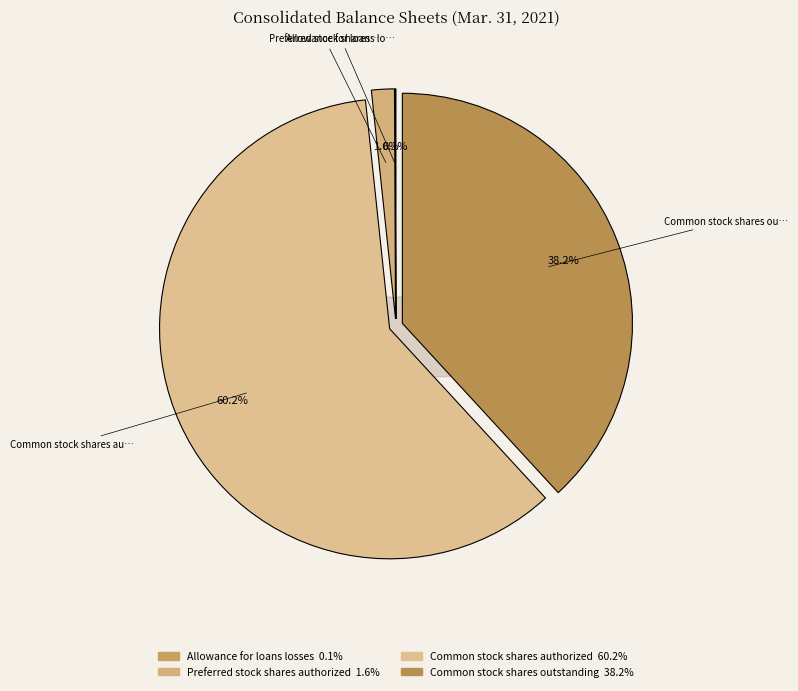

Do Common stock shares authorized and Preferred stock shares authorized together represent more than half of the pie?

Yes